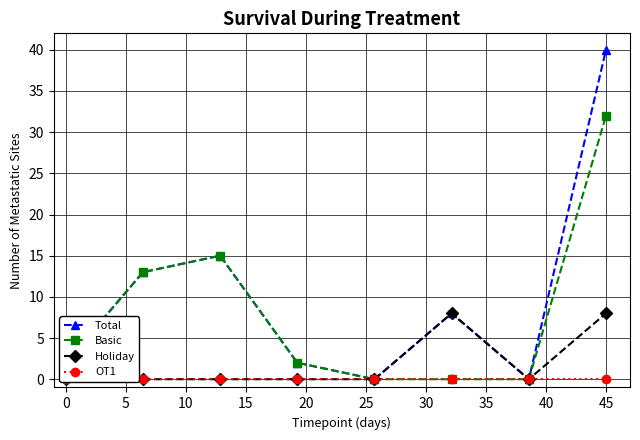

How many lines are shown in the chart?

4